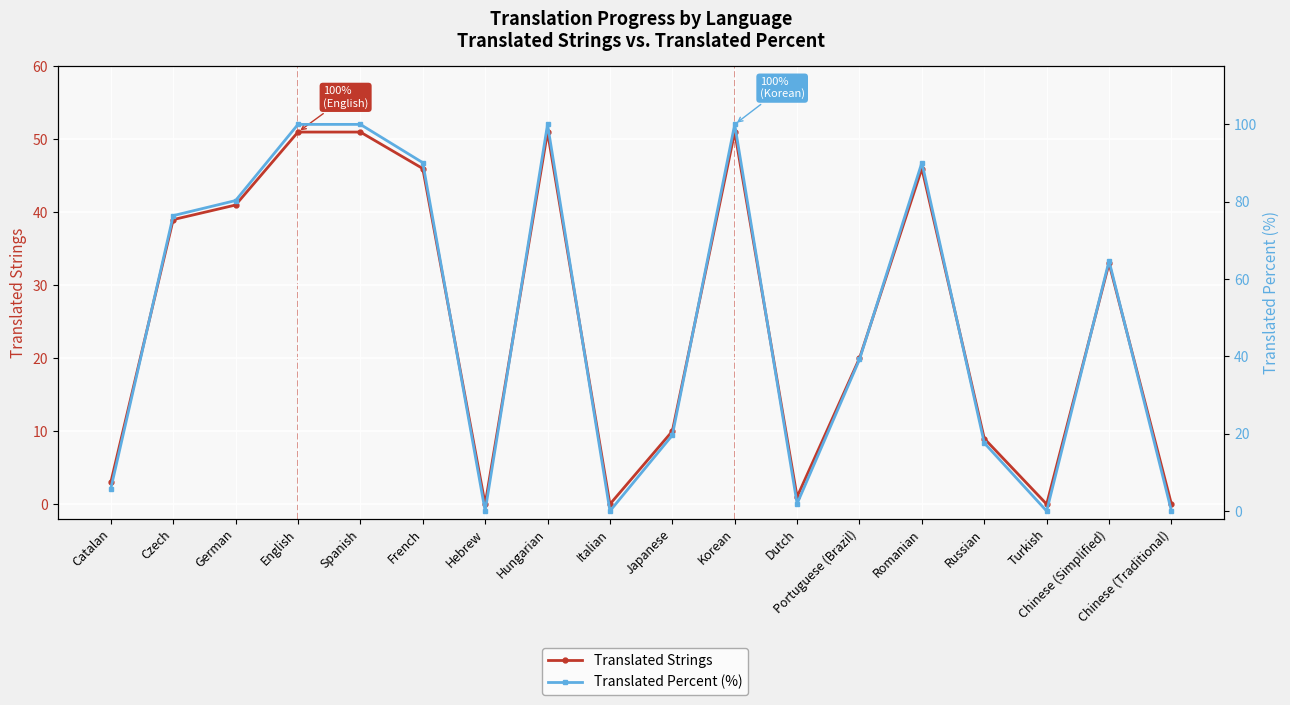

Which has a higher value, English or Korean?

English